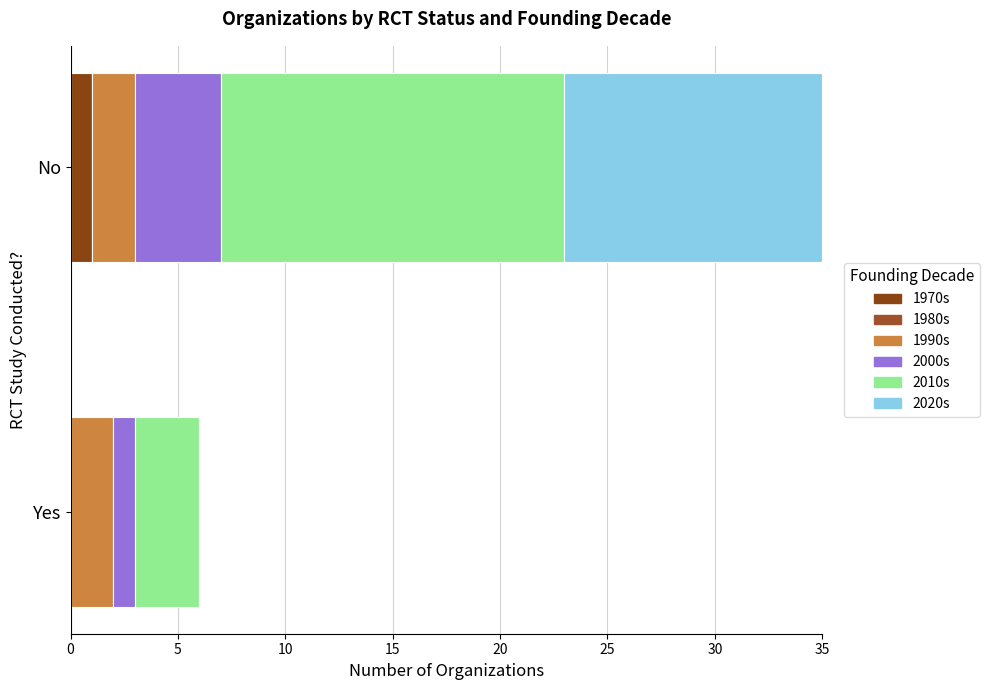

Which category has the highest value in the 1970s series?

No